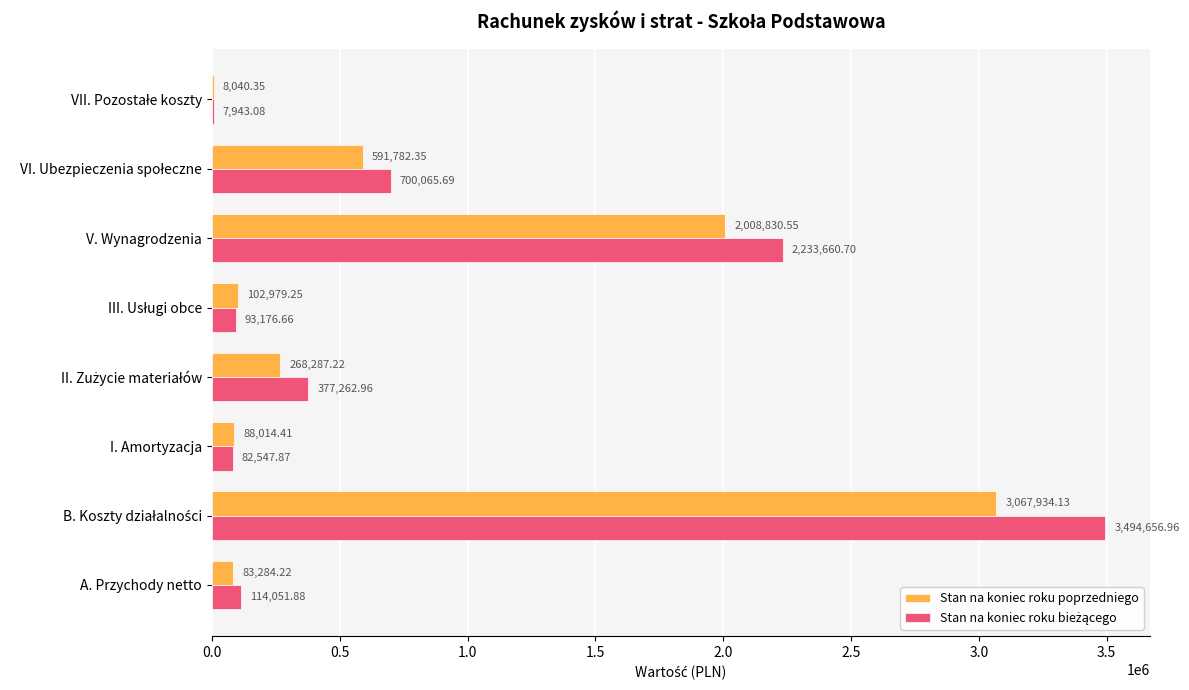

What is the difference between the maximum and second lowest values in the Stan na koniec roku poprzedniego series?

2984649.9